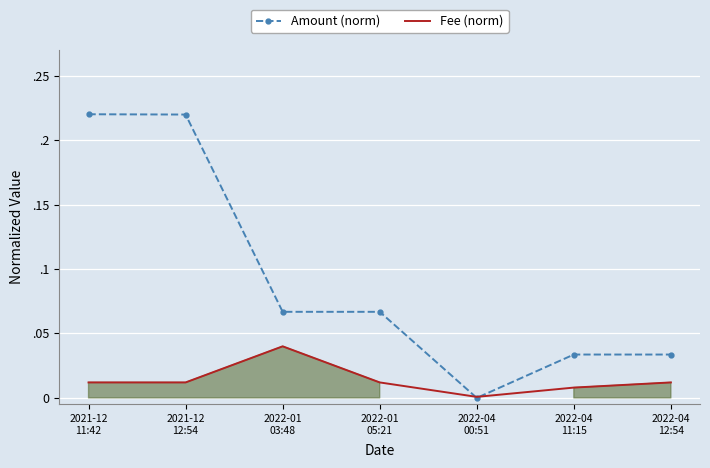

Which series has the largest range (max minus min)?

Amount (norm)